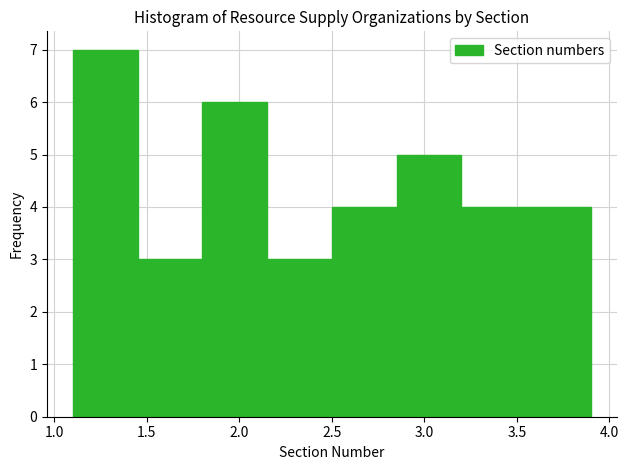

Reading left to right, list every bar in this chart as the range it spans on the x-axis followed by its height. The values are not printed on the chart, so give them approximately, as read against the axis.

1.10 to 1.45: 7
1.45 to 1.80: 3
1.80 to 2.15: 6
2.15 to 2.50: 3
2.50 to 2.85: 4
2.85 to 3.20: 5
3.20 to 3.55: 4
3.55 to 3.90: 4